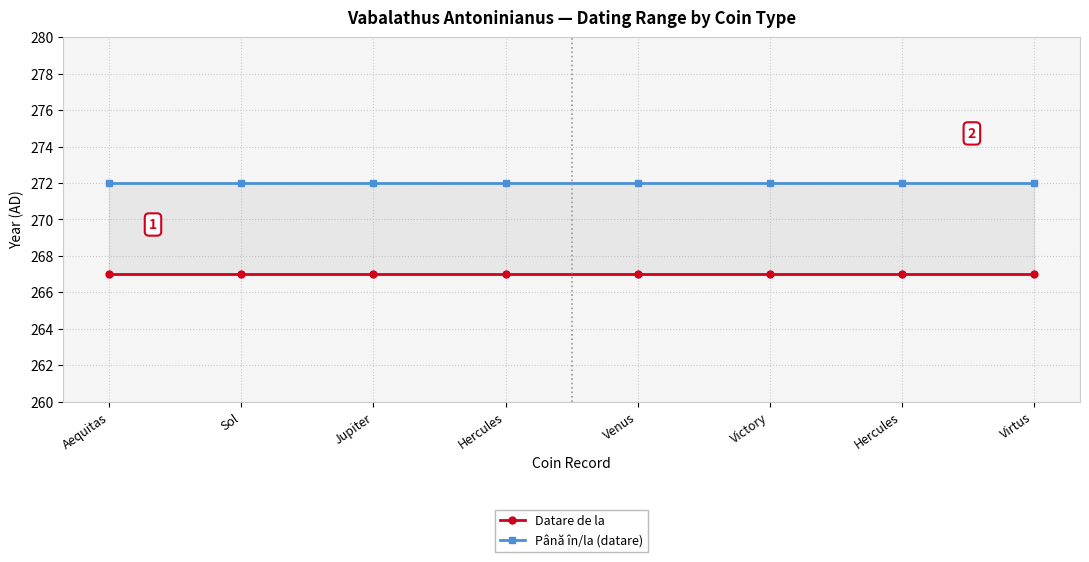

At which category is the sum across all series the highest?

Aequitas